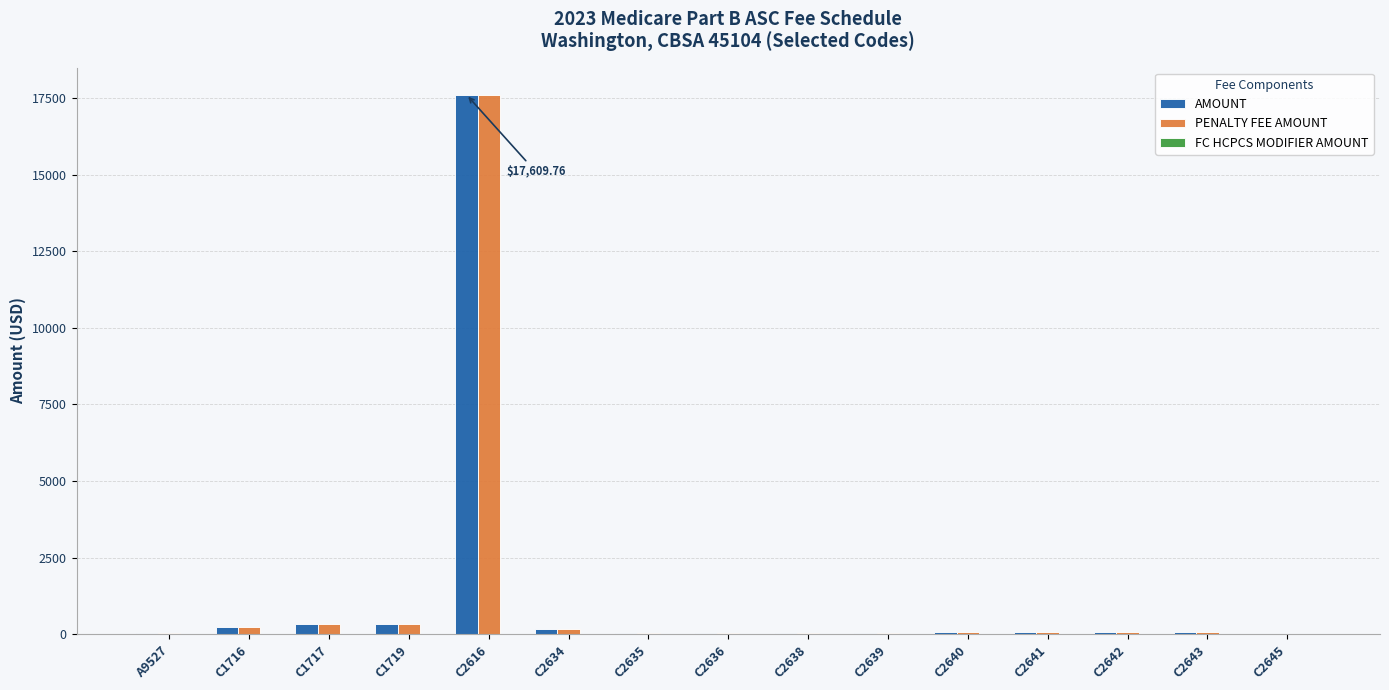

Are the bars grouped side by side (vs. stacked)?

Yes